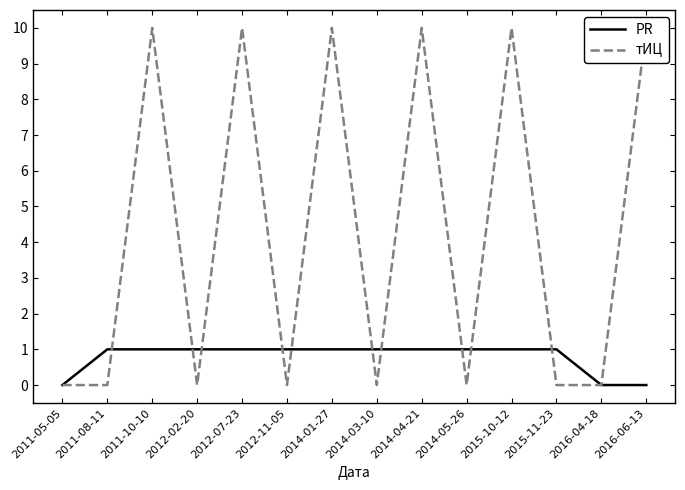

In тИЦ, how many points are lower than both neighbors (excluding endpoints)?

4